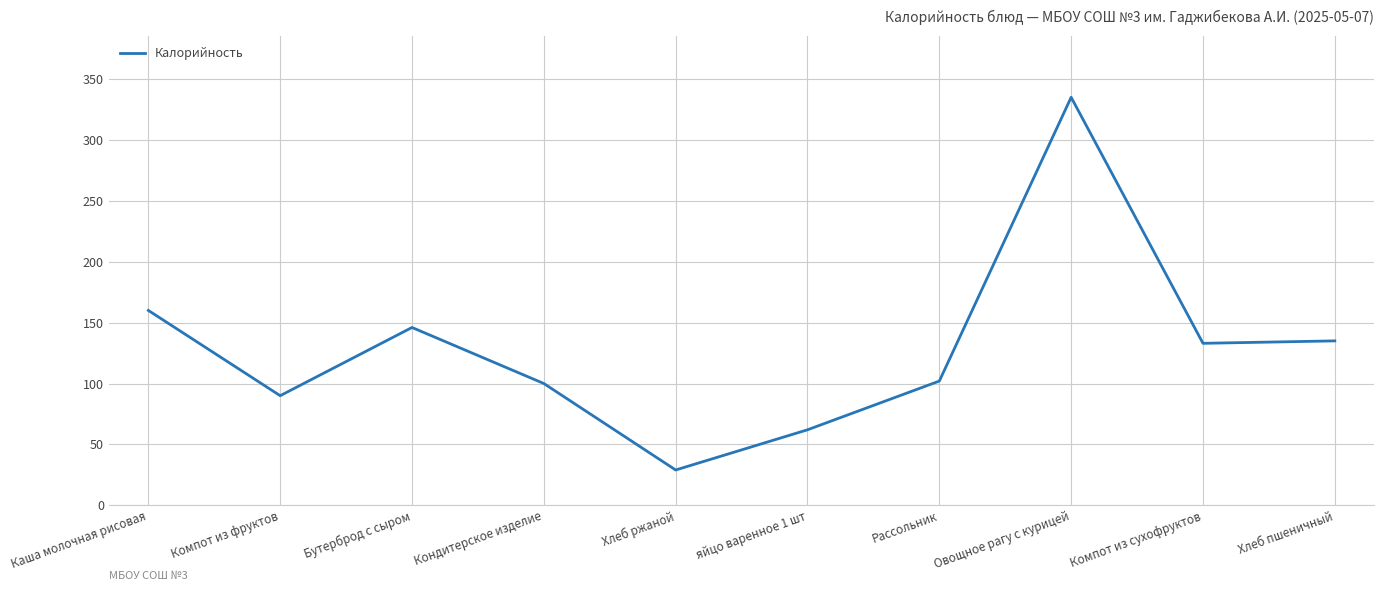

Is this an area chart (filled region under the line)?

No